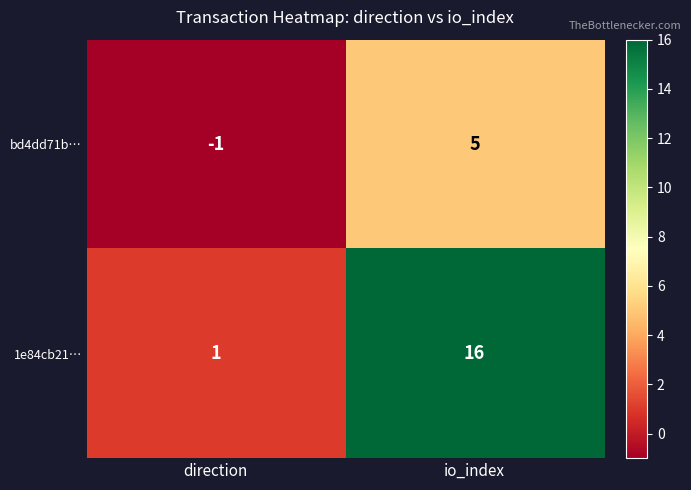

How many data points does each series have?

2